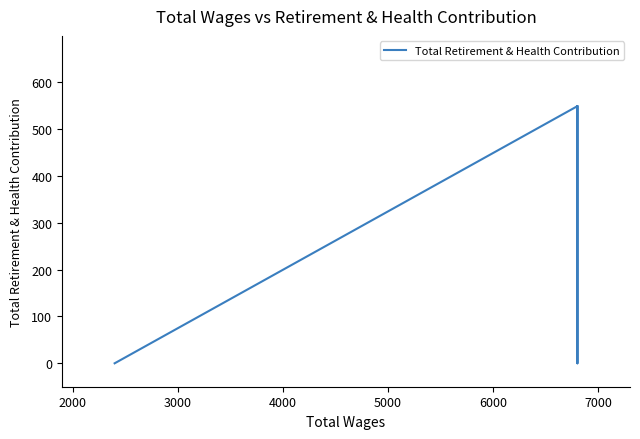

What is the value of the 2nd point from the left?

549